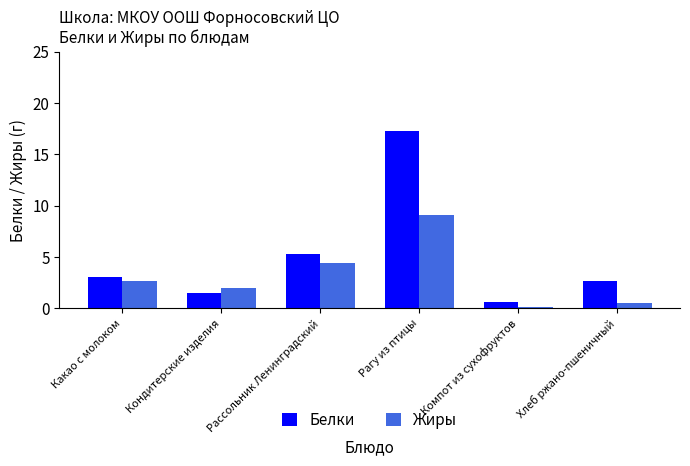

What is the sum of all Белки values?

30.3